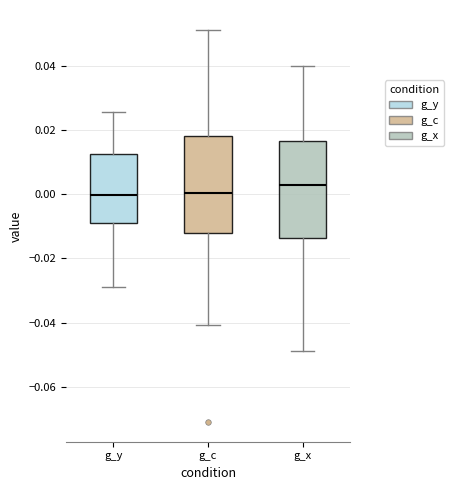

Which box has the highest median line?

g_x